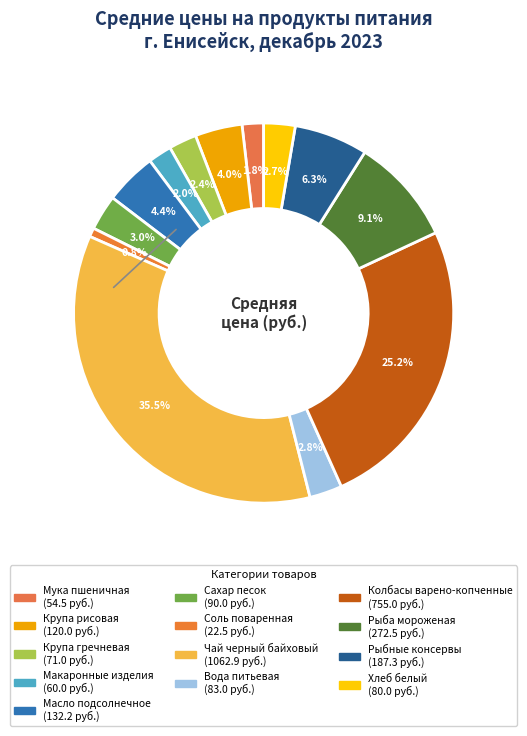

Rank the categories by value from highest to lowest.

Чай черный байховый, Колбасы варено-копченные, Рыба мороженая, Рыбные консервы, Масло подсолнечное, Крупа рисовая, Сахар песок, Вода питьевая, Хлеб белый, Крупа гречневая, Макаронные изделия, Мука пшеничная, Соль поваренная